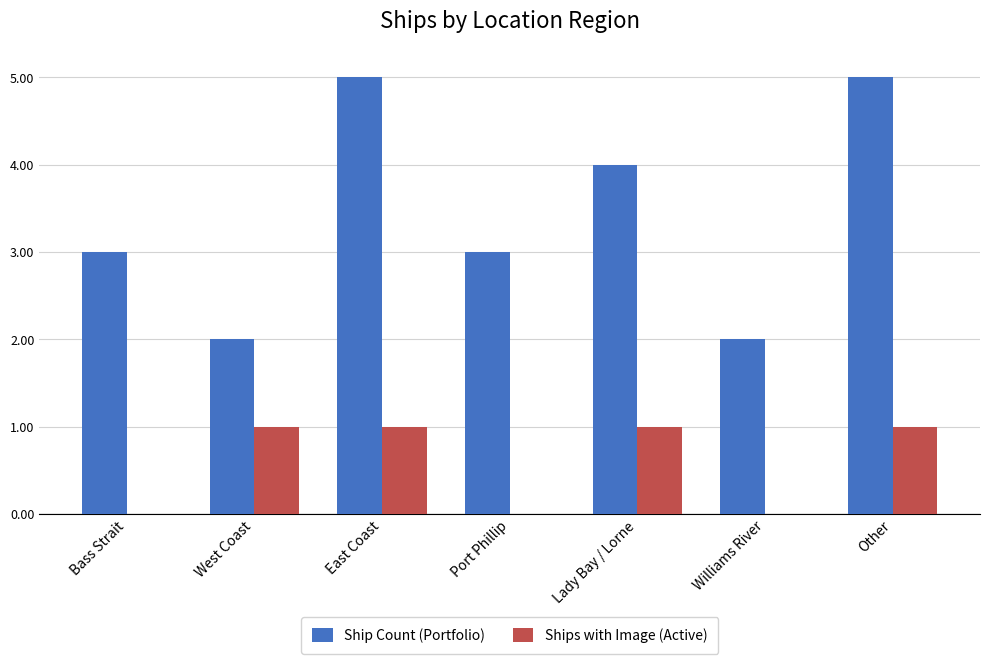

What is the sum of the Ship Count (Portfolio) values at East Coast and Lady Bay / Lorne?

9